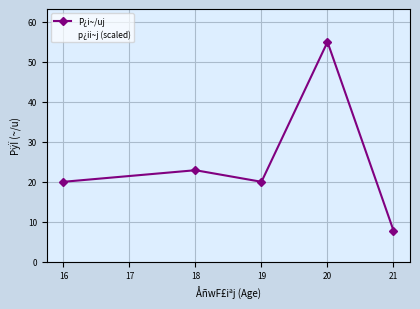

The P¿i~/uj series shows 7.8 at 21. True or false?

True